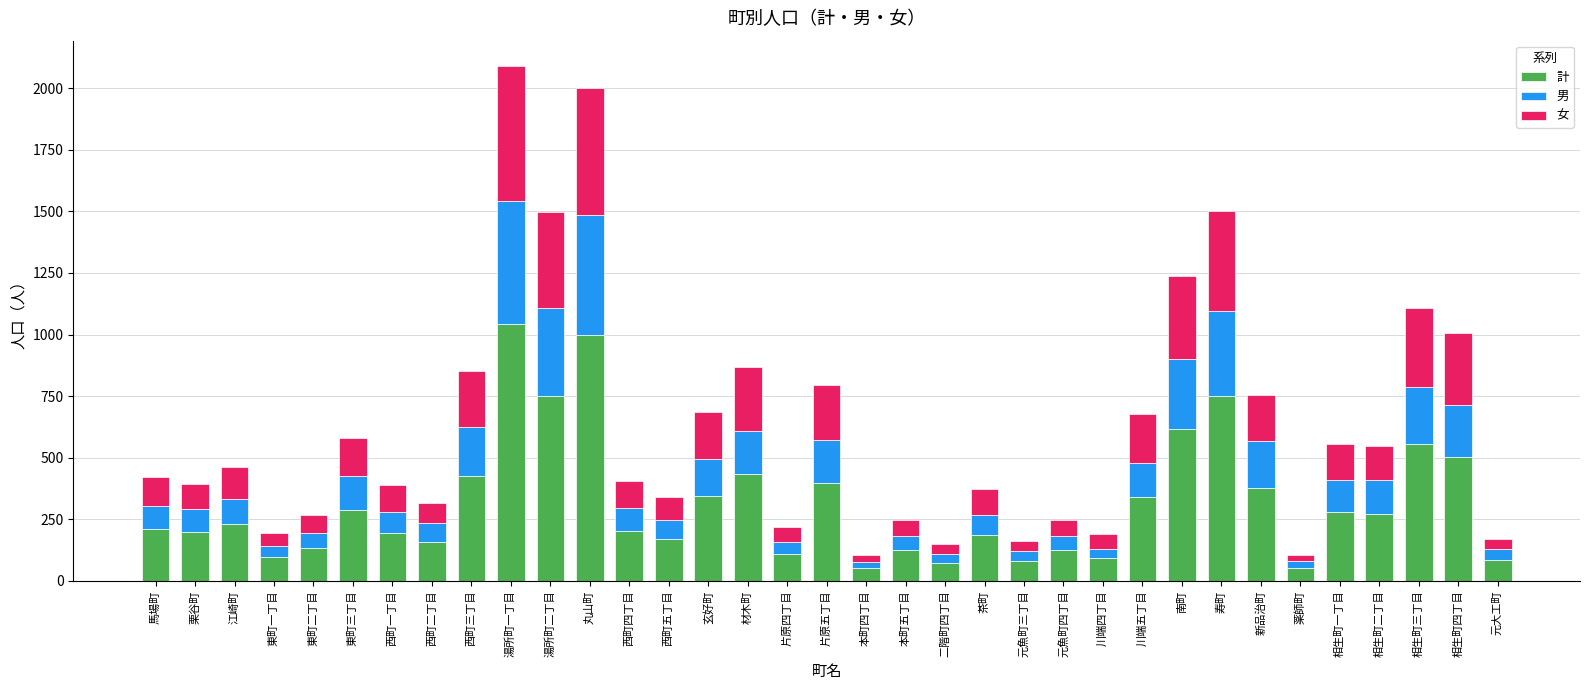

At which label does 計 reach its peak?

湯所町一丁目